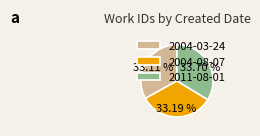

What portion of the pie excludes 2004-08-07?

66.8%